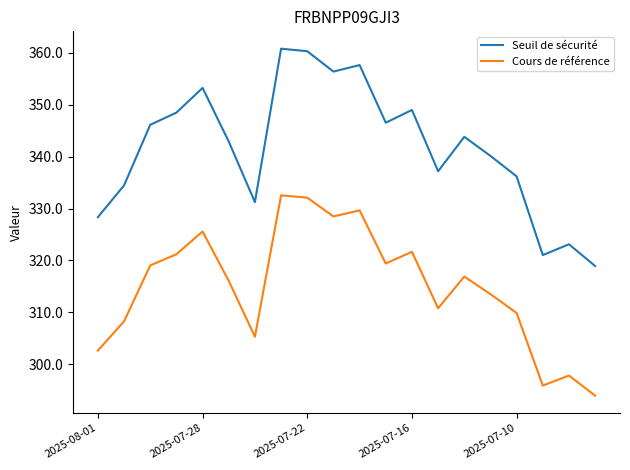

Which series has the largest total across all categories?

Seuil de sécurité